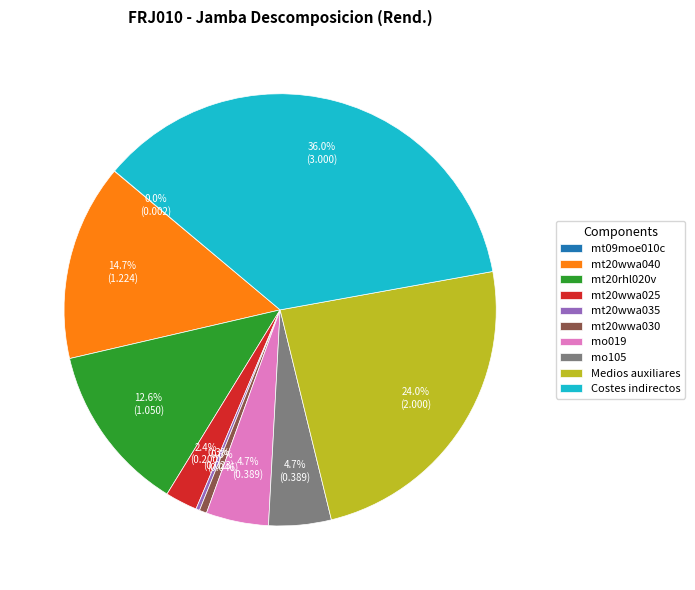

The mo105 slice represents 10% of the pie. True or false?

False